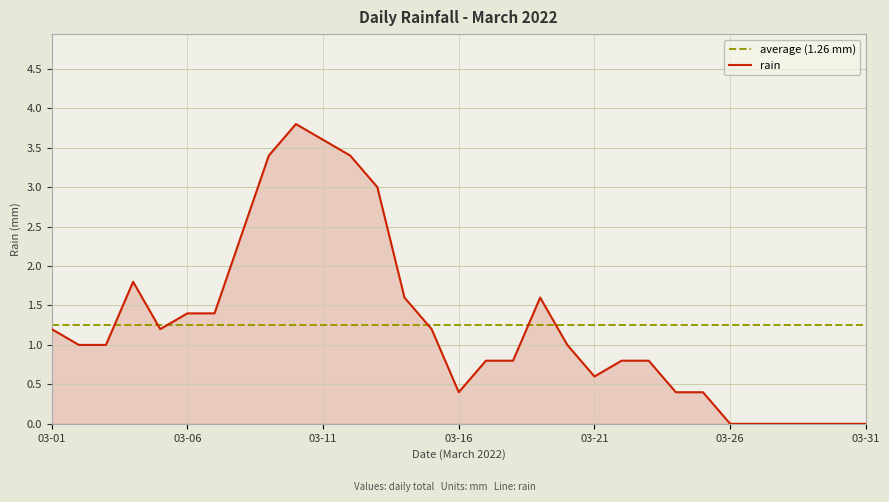

Rank the categories by value from highest to lowest.

2022-03-10, 2022-03-11, 2022-03-09, 2022-03-12, 2022-03-13, 2022-03-08, 2022-03-04, 2022-03-14, 2022-03-19, 2022-03-06, 2022-03-07, 2022-03-01, 2022-03-05, 2022-03-15, 2022-03-02, 2022-03-03, 2022-03-20, 2022-03-17, 2022-03-18, 2022-03-22, 2022-03-23, 2022-03-21, 2022-03-16, 2022-03-24, 2022-03-25, 2022-03-26, 2022-03-27, 2022-03-28, 2022-03-29, 2022-03-30, 2022-03-31